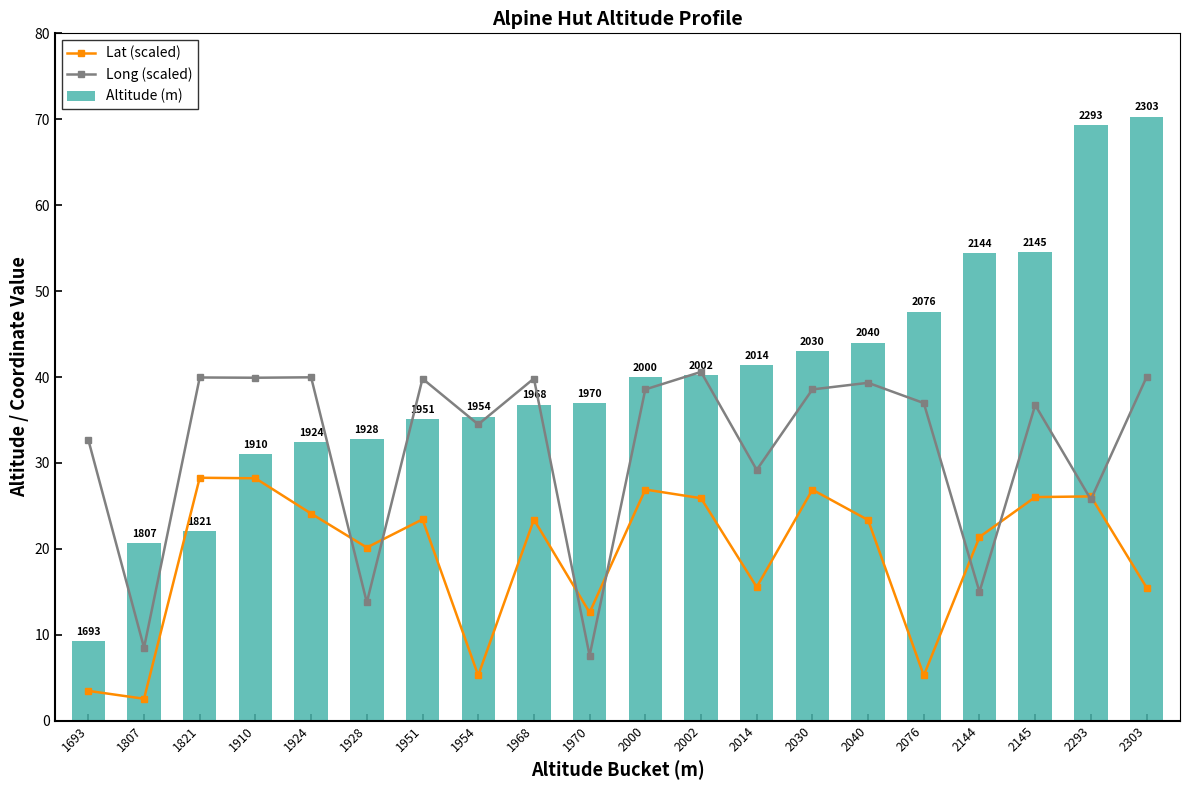

List the series in order of their overall mean, highest first.

Altitude (m), Long (scaled), Lat (scaled)